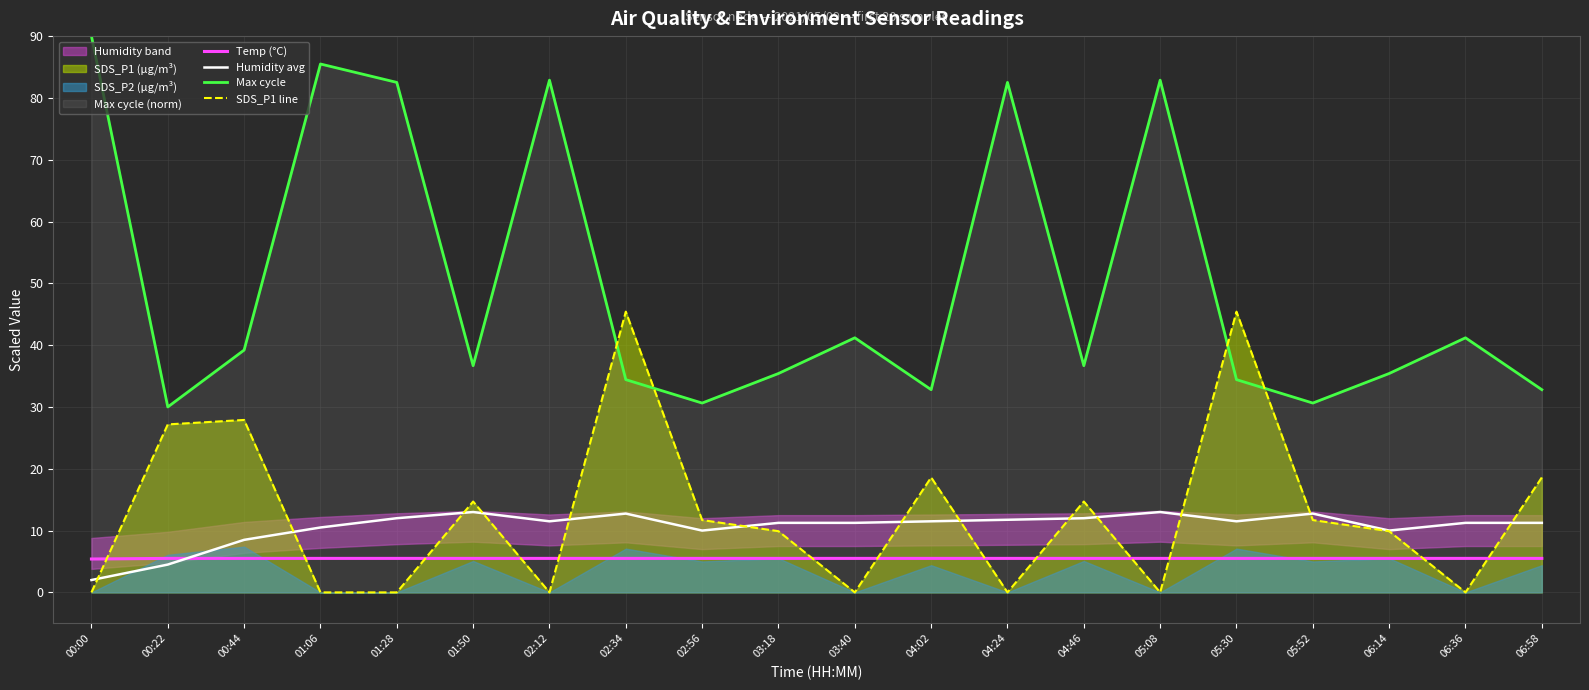

Reading left to right, what are all the values shown in this chart?

Temp (°C): 5.4	5.5	5.5	5.5	5.5	5.5	5.5	5.5	5.5	5.5	5.5	5.5	5.5	5.5	5.5	5.5	5.5	5.5	5.5	5.5
Humidity avg: 2.0	4.5	8.5	10.5	12.0	13.0	11.5	12.7	10.0	11.2	11.2	11.5	11.8	12.0	13.0	11.5	12.7	10.0	11.2	11.2
Max cycle: 90.0	30.0	39.2	85.5	82.5	36.7	82.9	34.4	30.6	35.4	41.2	32.8	82.5	36.7	82.9	34.4	30.6	35.4	41.2	32.8
SDS_P1 line: 0.0	27.2	27.9	0.0	0.0	14.7	0.0	45.4	11.7	9.9	0.0	18.6	0.0	14.7	0.0	45.4	11.7	9.9	0.0	18.6